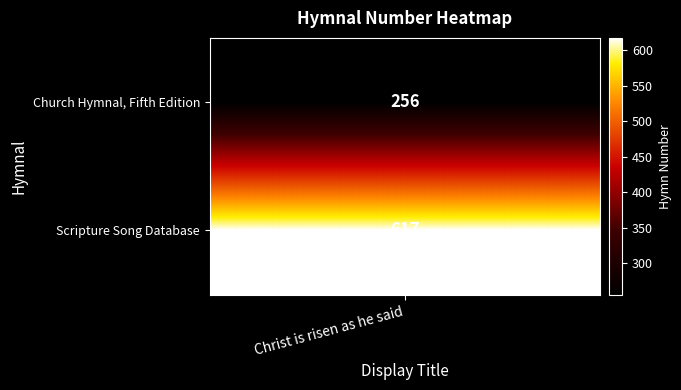

What is the average value?

436